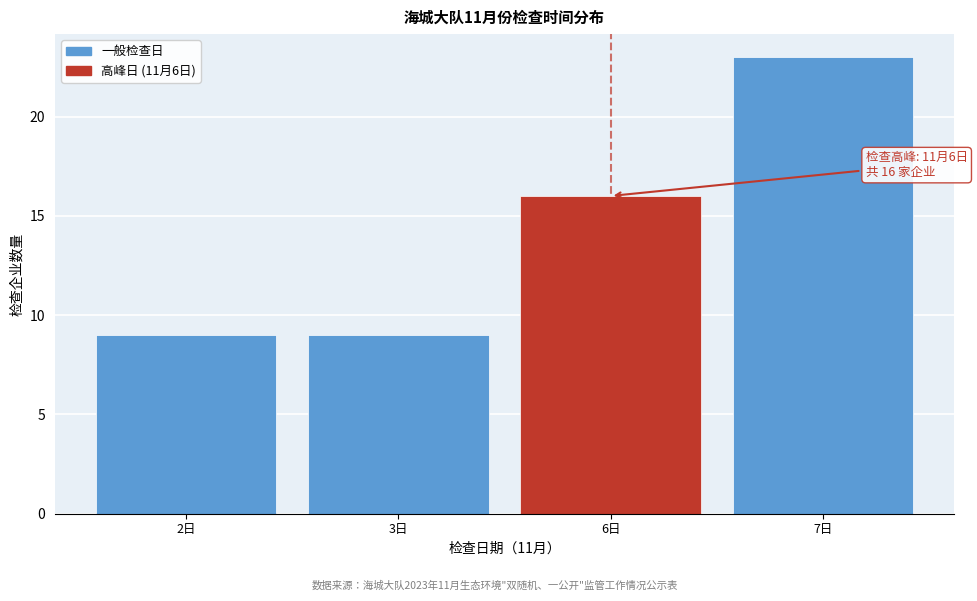

Reading left to right, what are all the values shown in this chart?

2日=9	3日=9	6日=16	7日=23